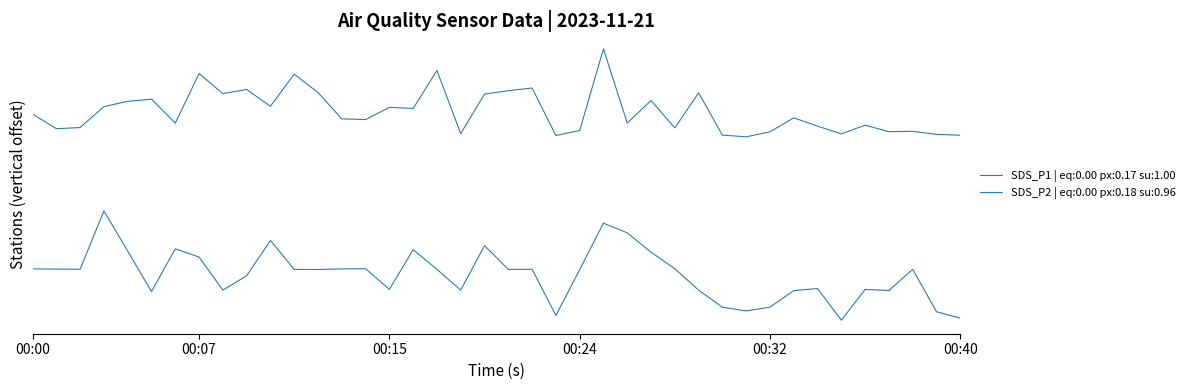

Is this an area chart (filled region under the line)?

No